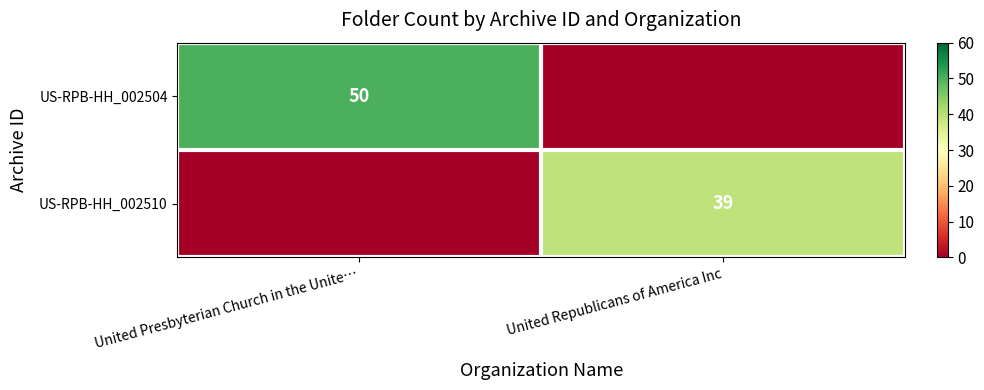

At how many categories does at least one series exceed 12?

2